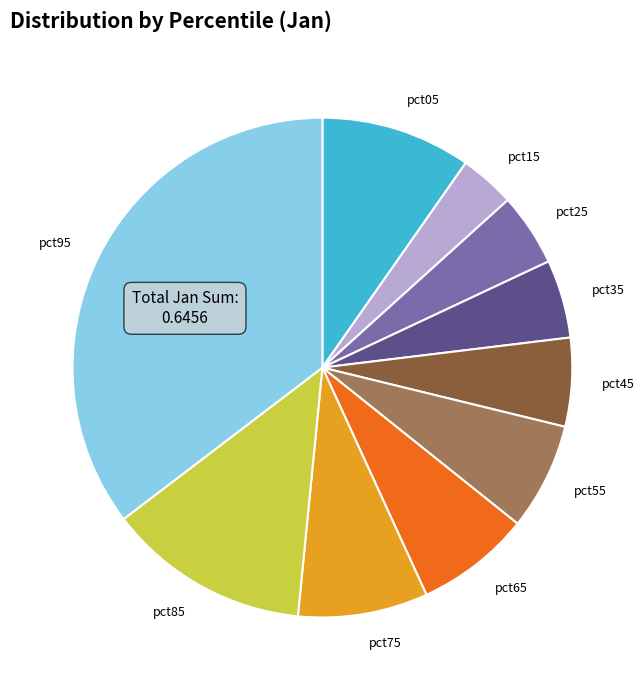

Count the number of slices in the pie.

10